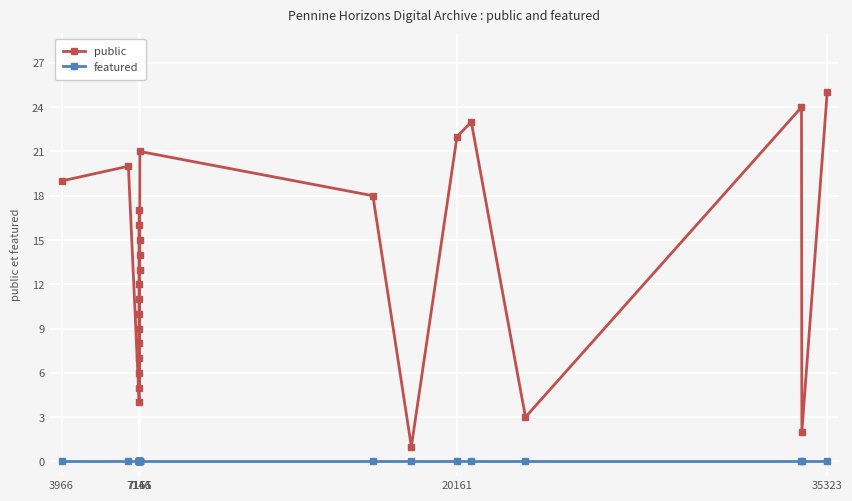

Rank the series by their maximum value, from lowest to highest.

featured, public